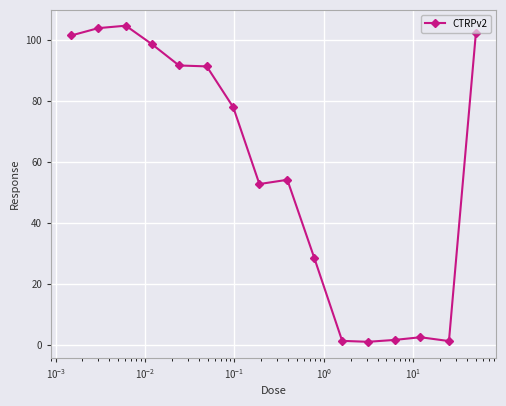

What is the difference between the second highest and minimum values?

102.8